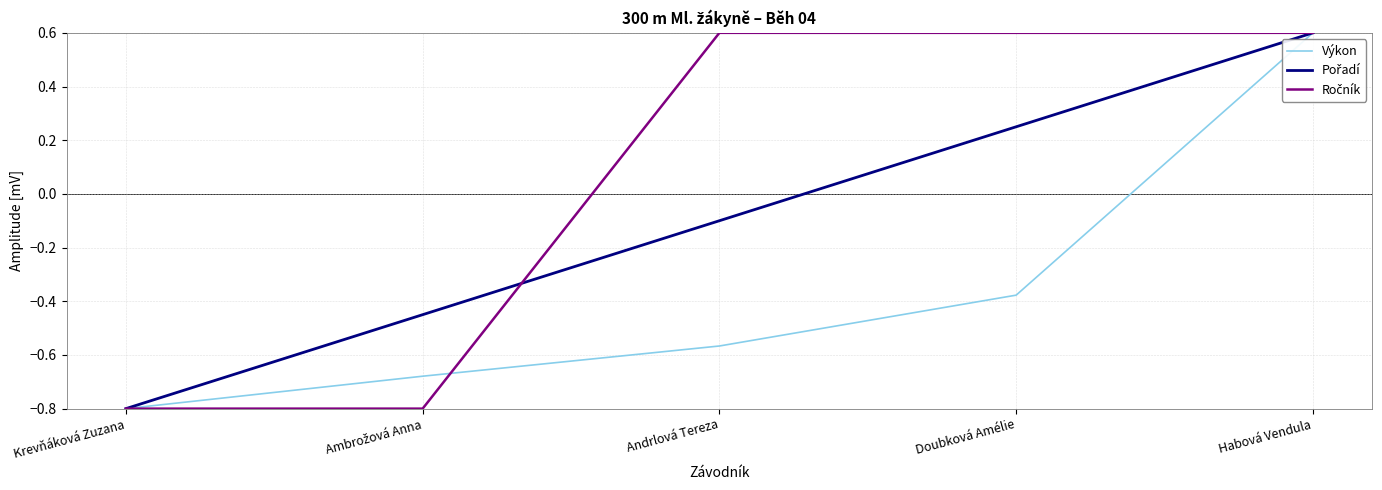

Is it true that Výkon equals 0.6 at Habová Vendula?

True